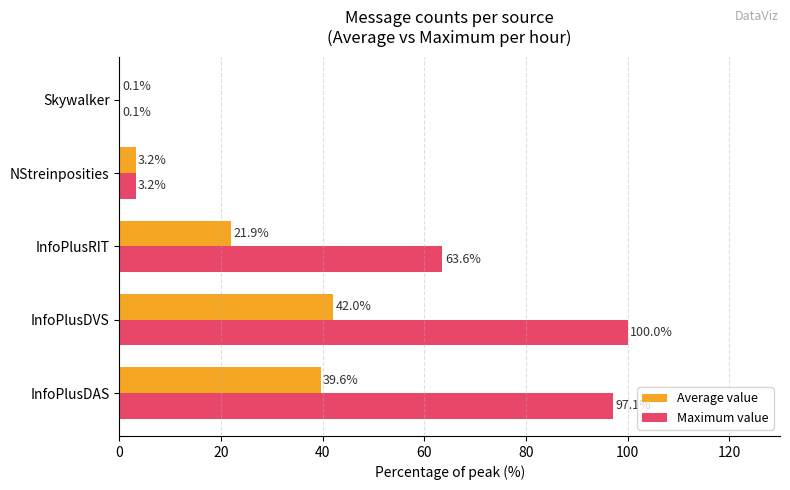

At which category is the sum across all series the highest?

InfoPlusDVS